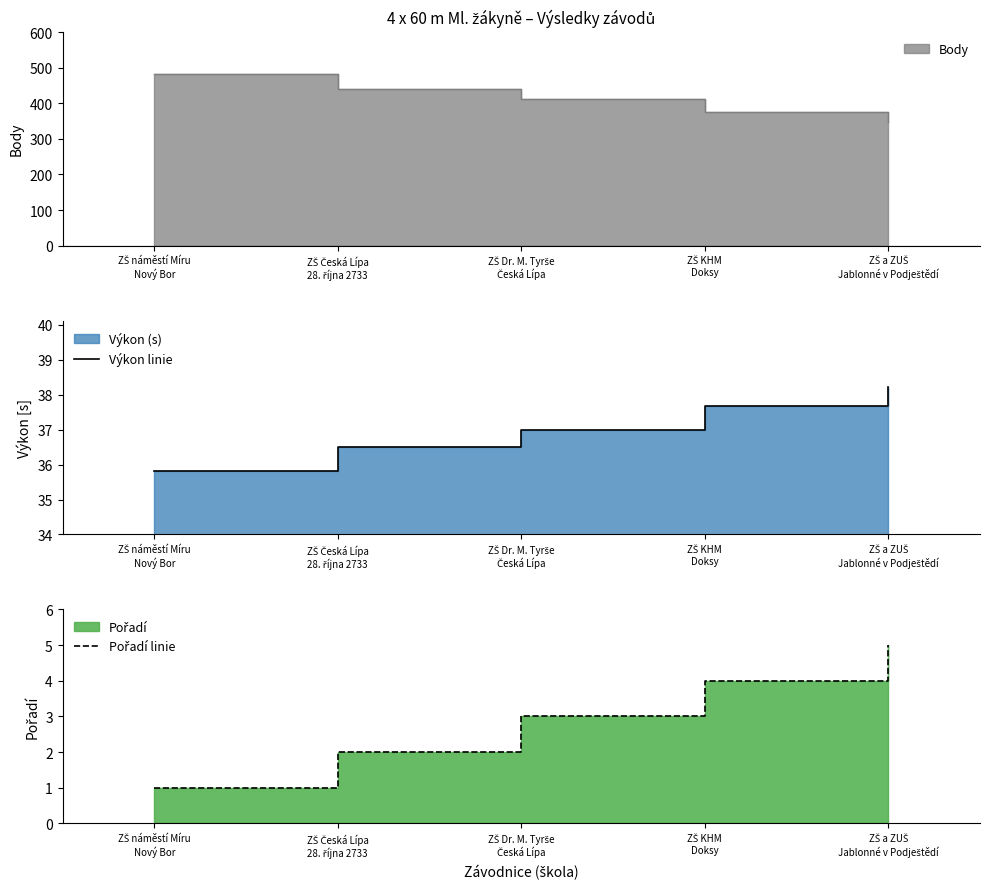

True or false: Pořadí linie has a value of 5.0 at ZŠ a ZUŠ
Jablonné v Podještědí.

True